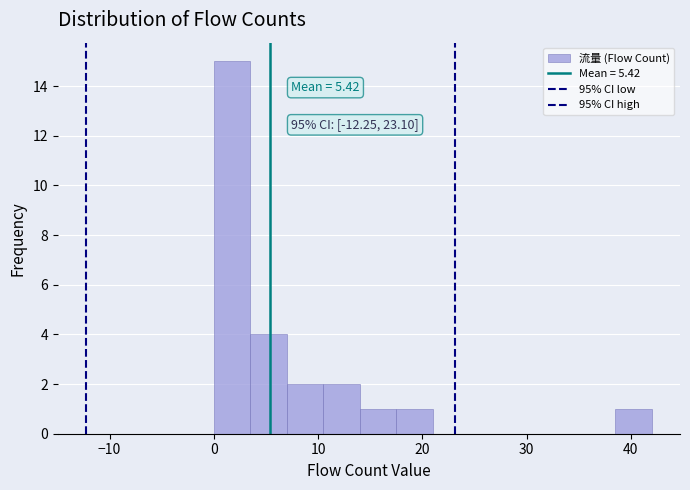

Read against the x-axis, roughly where is the centre of the tallest bar?

2